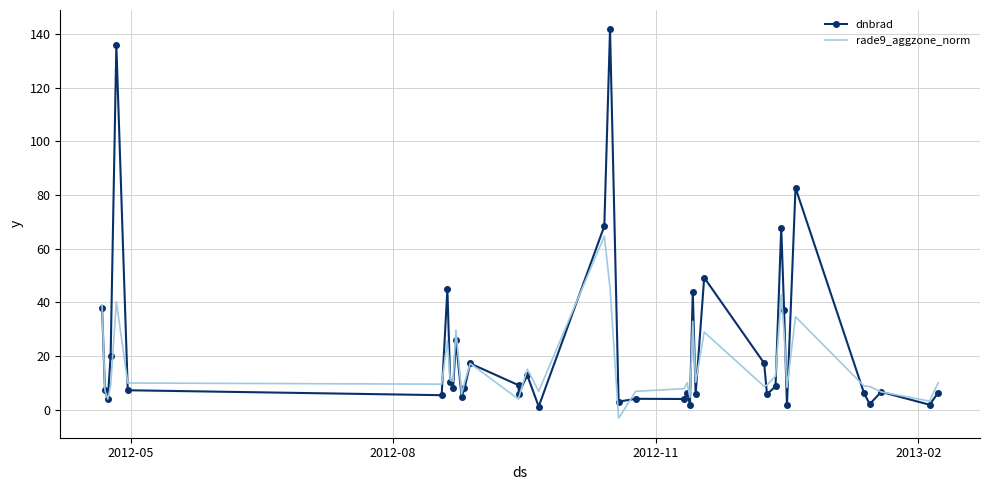

How many values in the rade9_aggzone_norm series exceed 9?

23